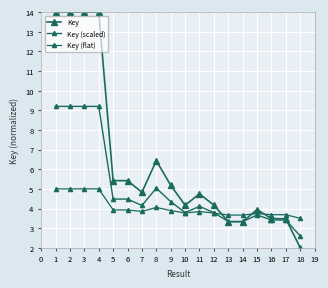

At which category does Key reach its first local peak?

6